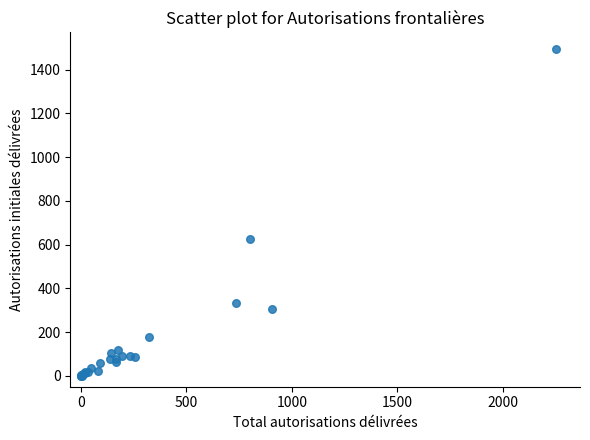

What Y value in the scatter plot is closest to 748?

624